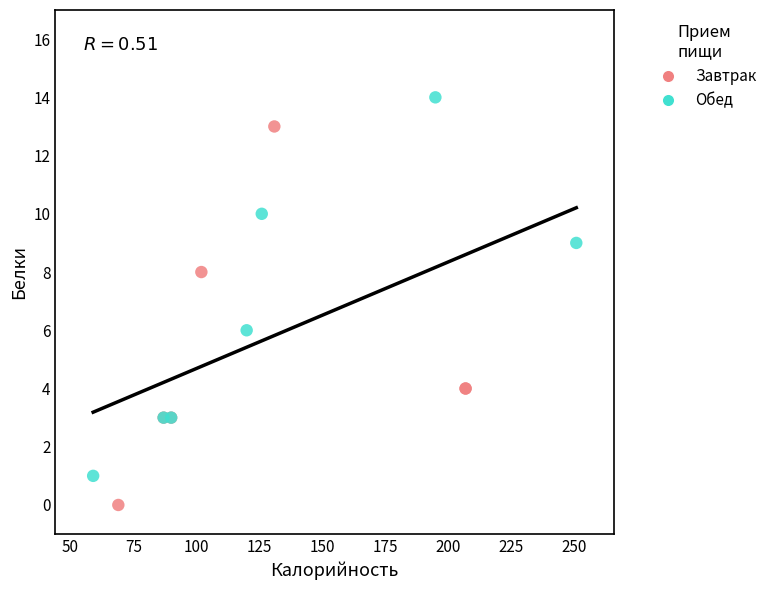

Which series reaches the minimum Y coordinate?

Завтрак